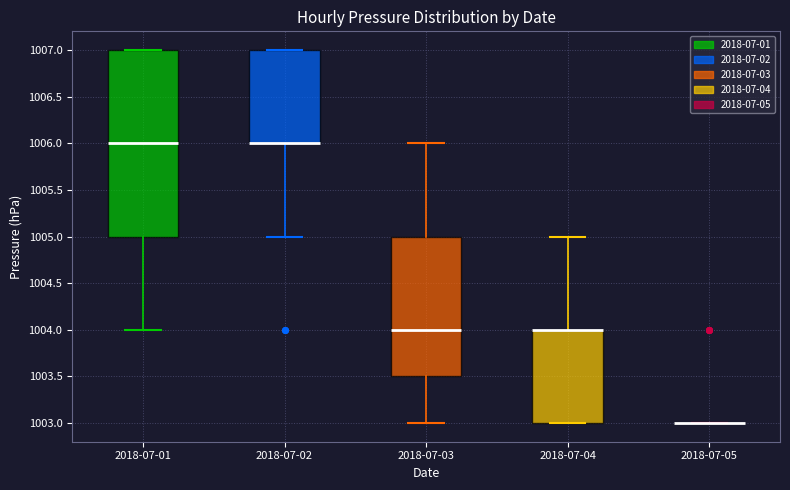

Which box is the tallest, from its lower edge to its upper edge?

2018-07-01